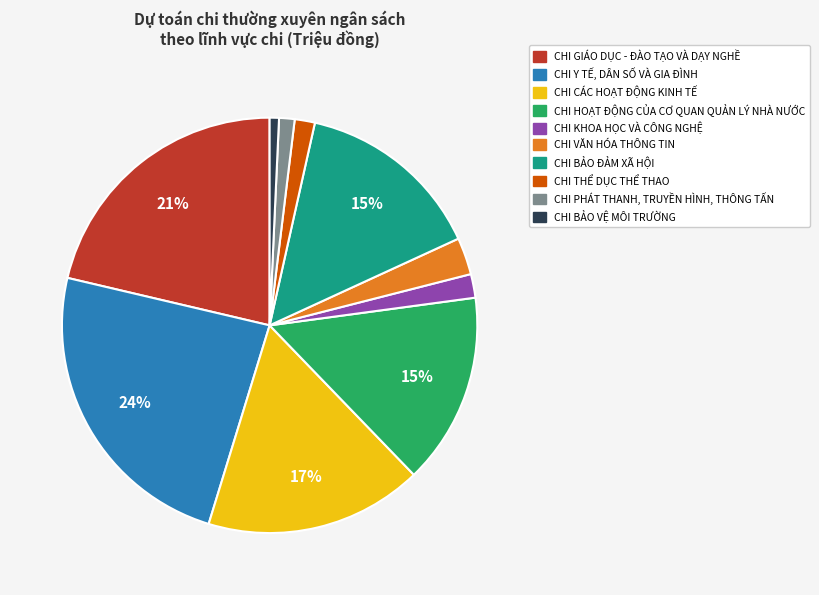

To the nearest percent, what portion does CHI PHÁT THANH, TRUYỀN HÌNH, THÔNG TẤN represent?

1%